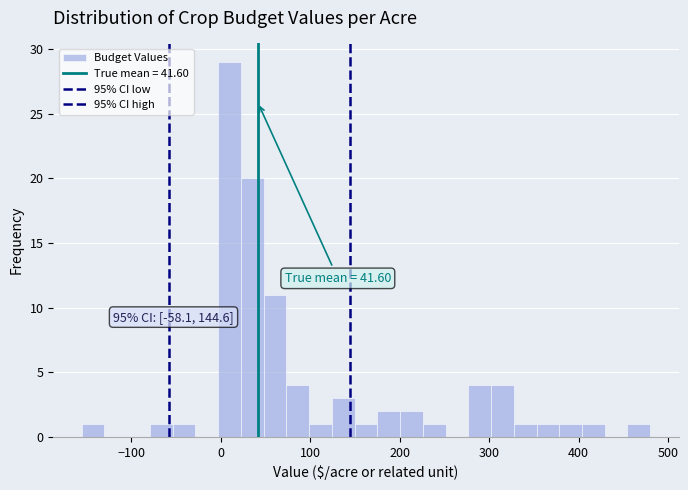

Around what value on the x-axis is the tallest bar? Give the approximate position of its centre, as read against the axis.

10